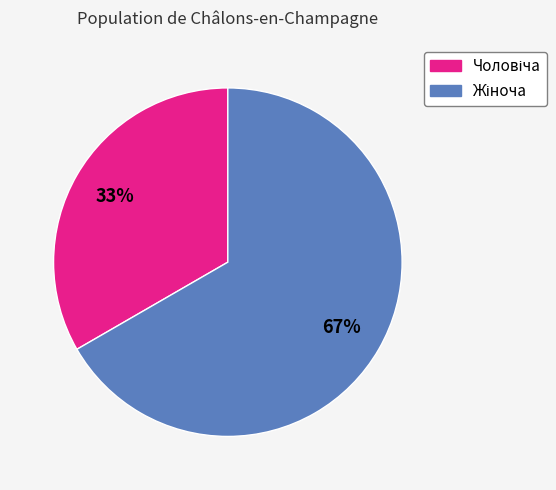

Is there a majority slice in this chart?

Yes